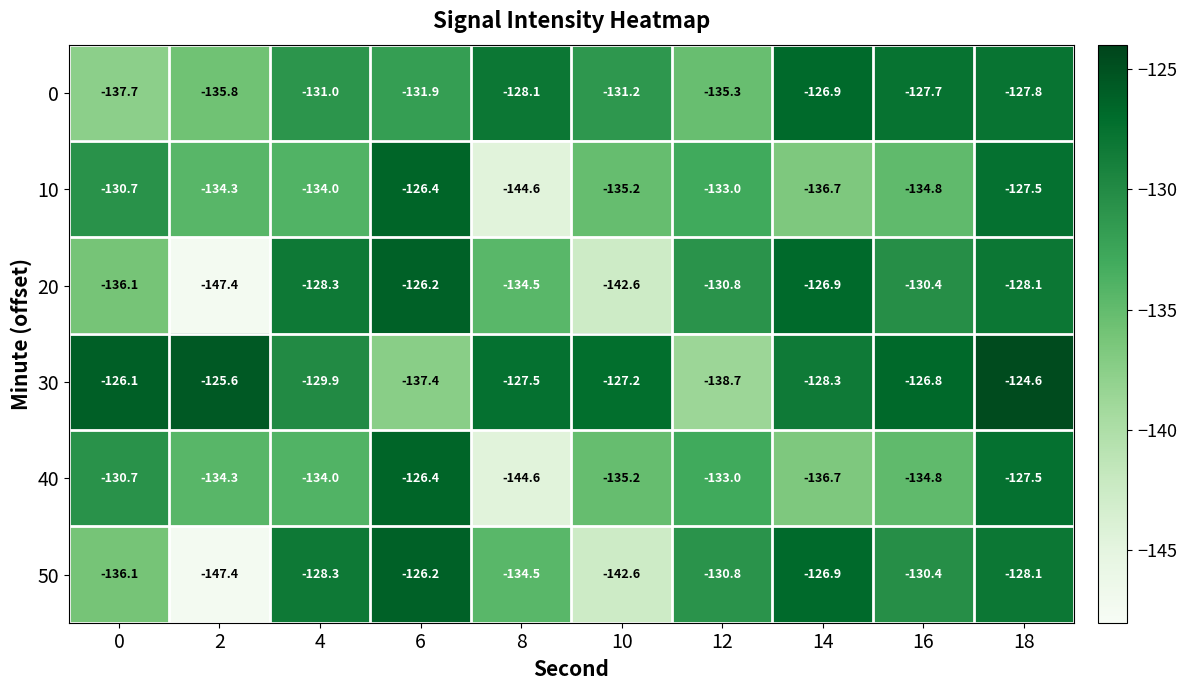

At which category is the sum across all series the highest?

18